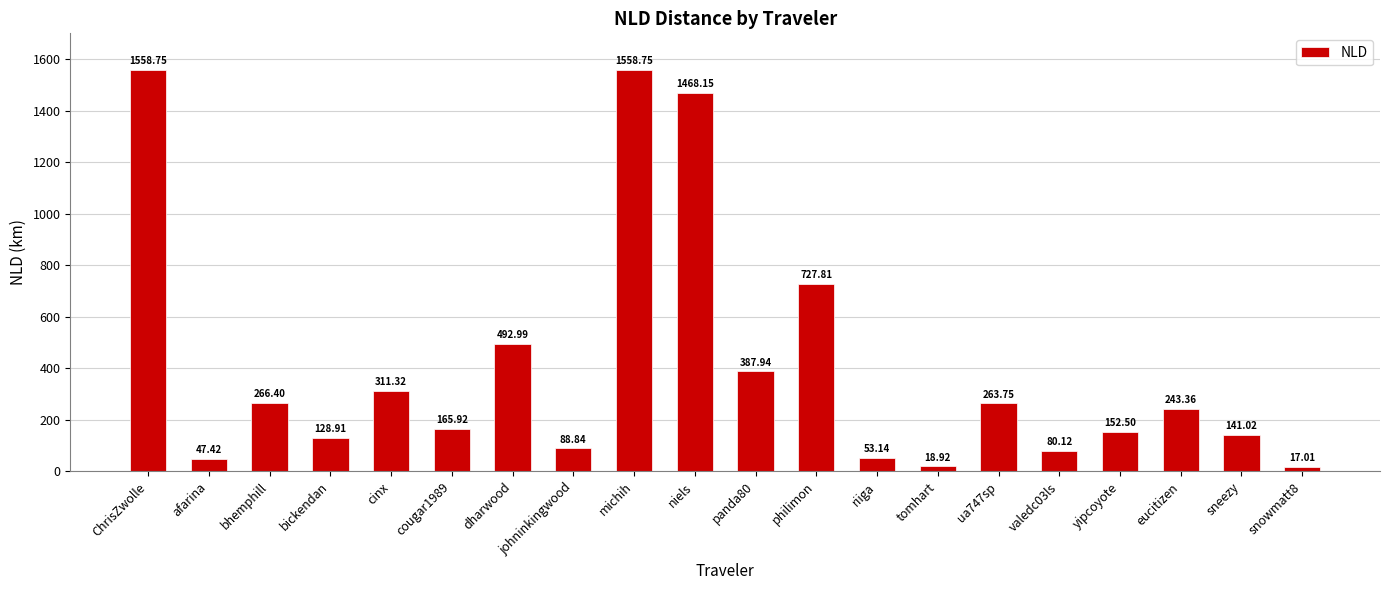

What is the maximum value shown in the chart?

1558.8